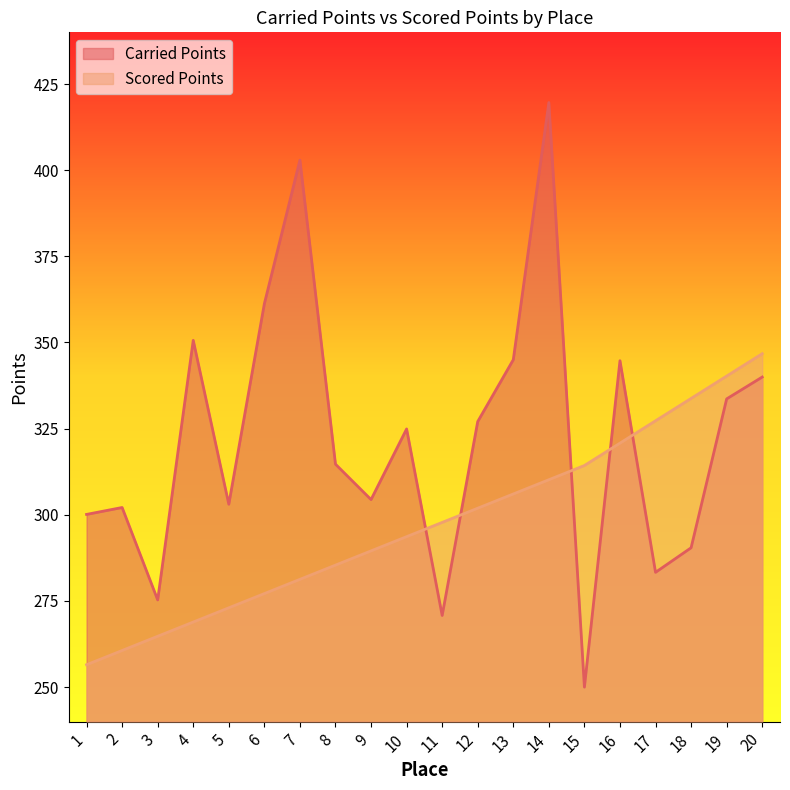

What is the approximate value of Carried Points at 15?

250.0